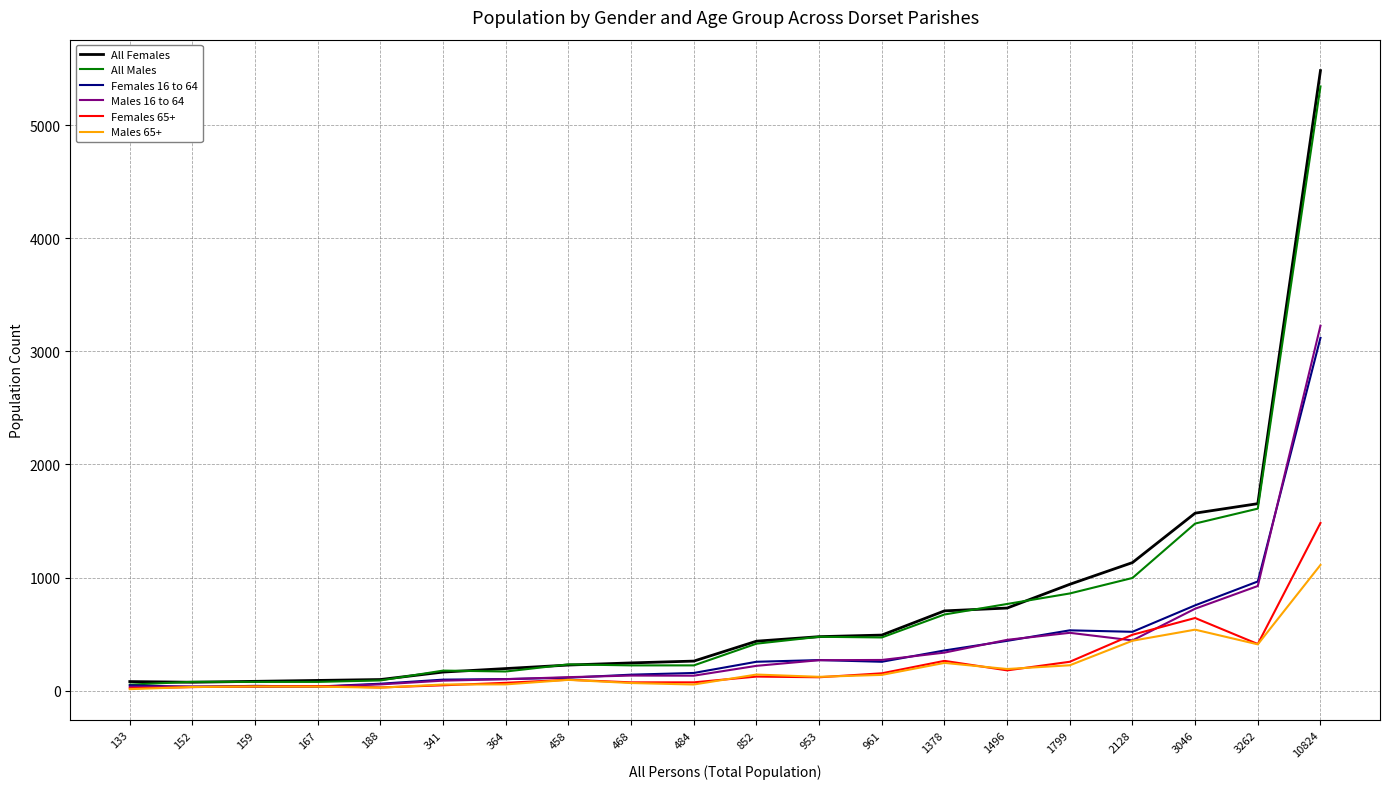

True or false: All Males has more than 1 interior local peaks.

True